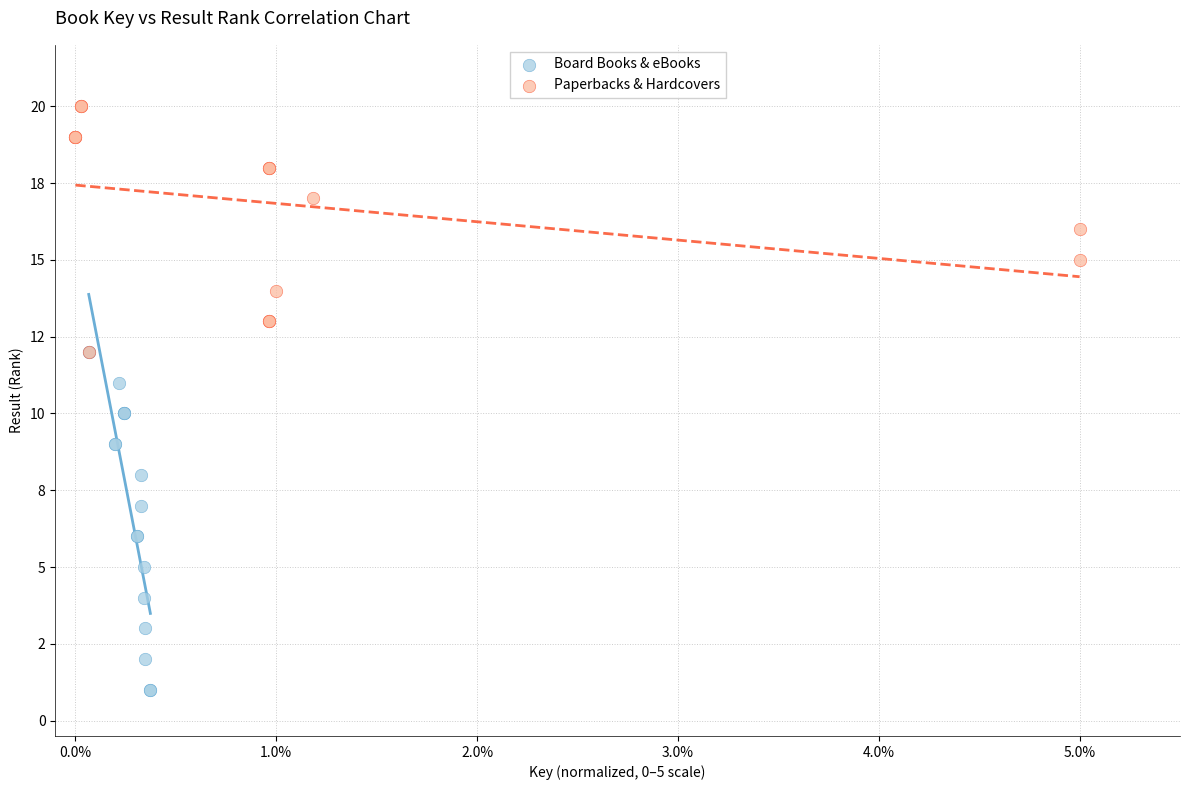

Which series contains the highest Y value?

Paperbacks & Hardcovers